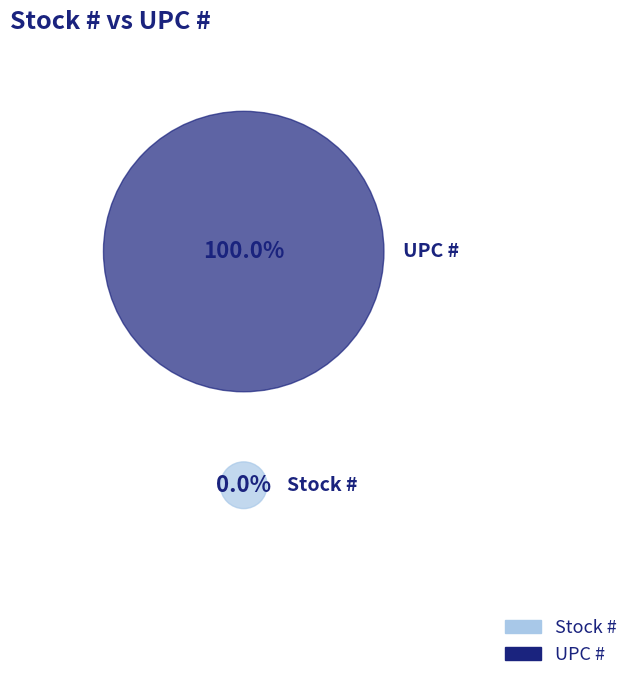

Is the sum of Stock # and UPC # greater than half?

Yes